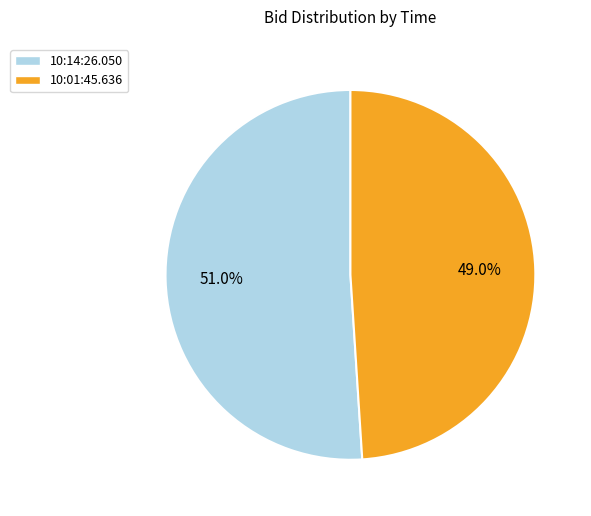

True or false: 10:01:45.636 accounts for 49% of the total.

True